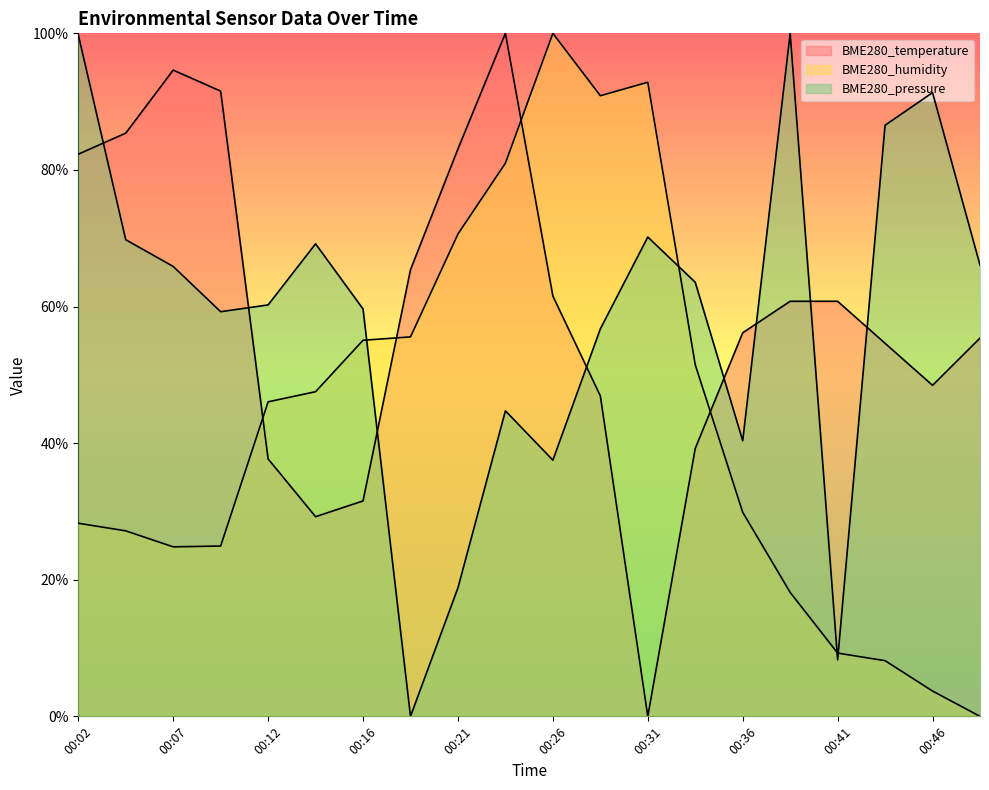

In BME280_temperature, how many points are lower than both neighbors (excluding endpoints)?

3